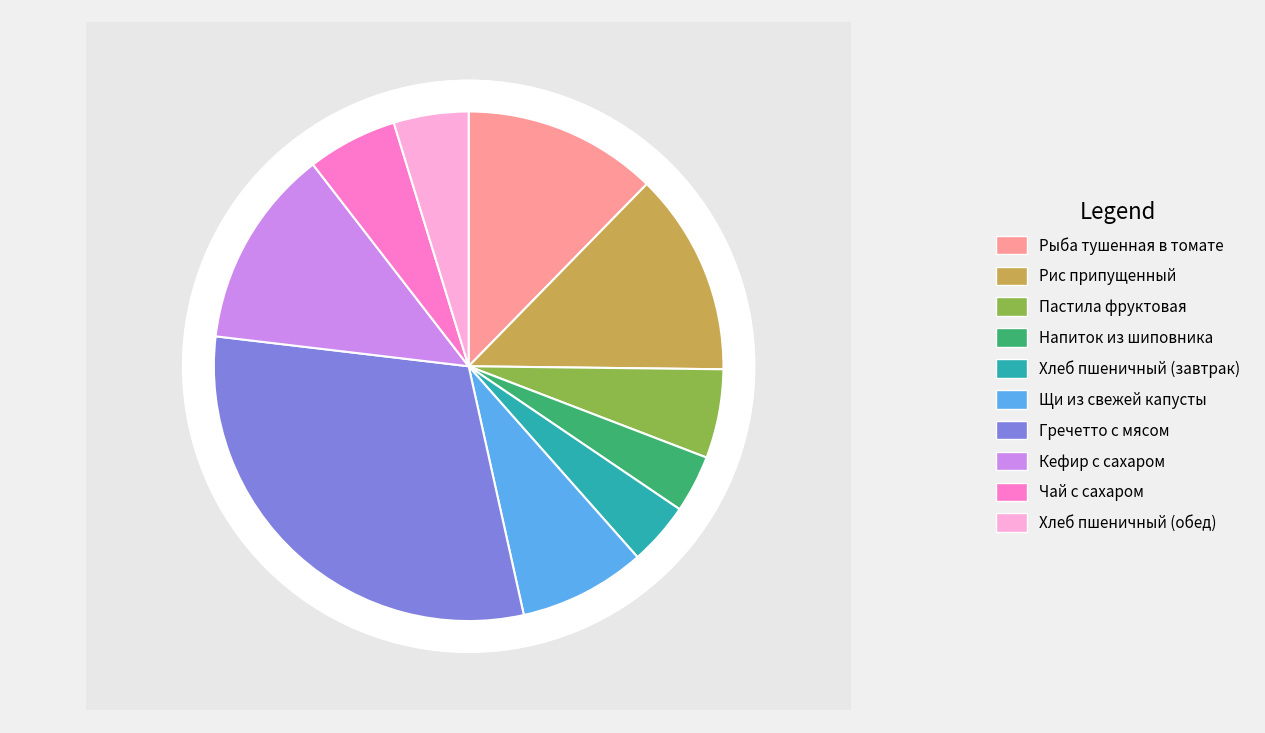

What percentage is the Щи из свежей капусты slice, to the nearest percent?

8%